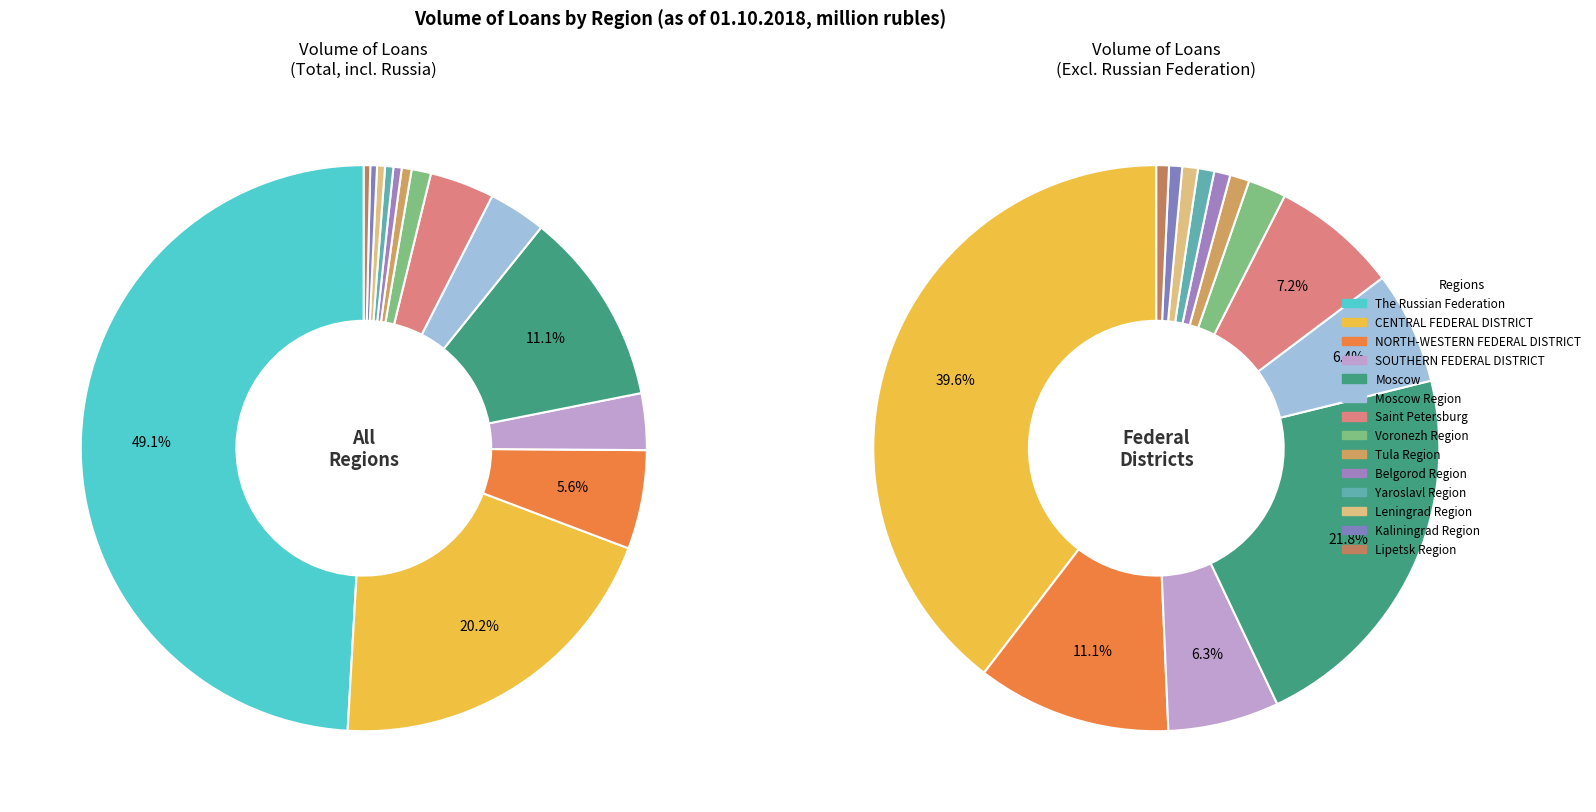

Is it true that Moscow is 11% of the pie?

True